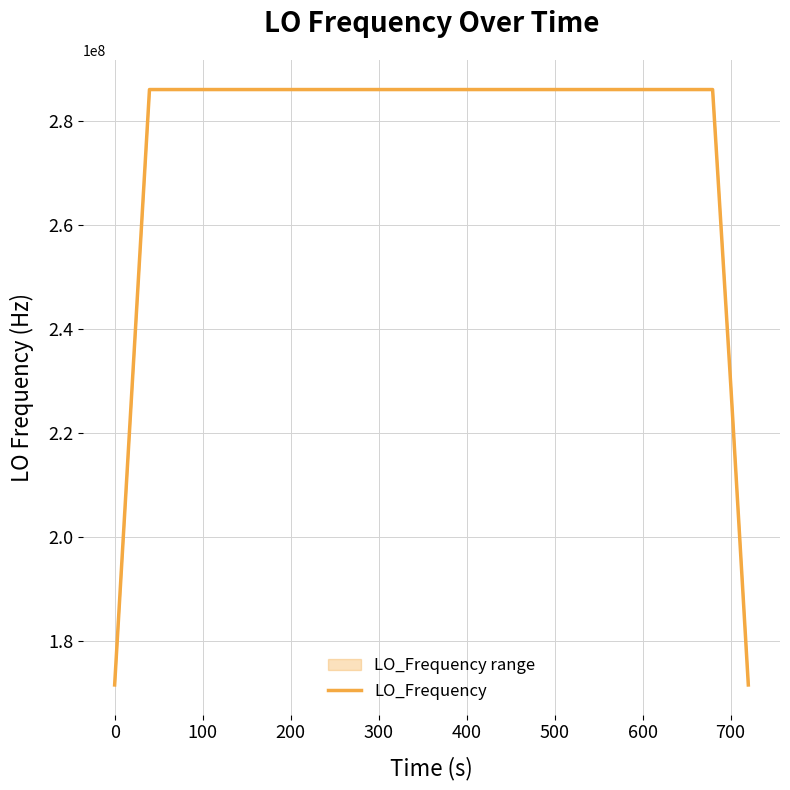

What is the average value?

277465592.6